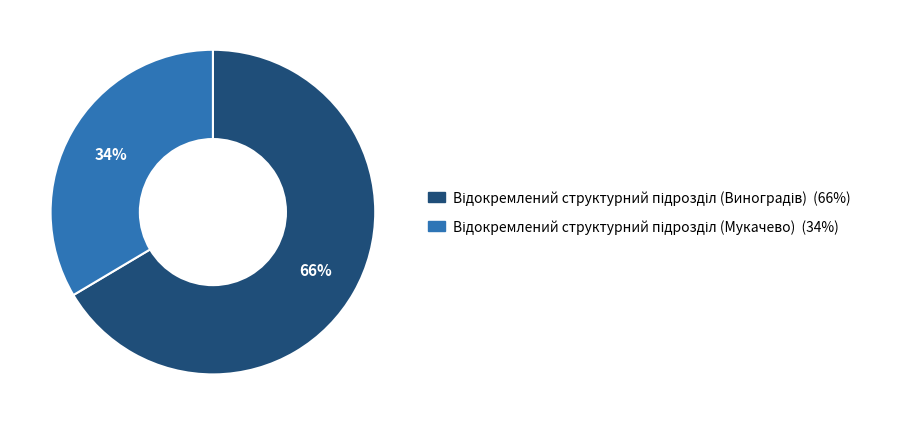

Does any single category account for the majority?

Yes